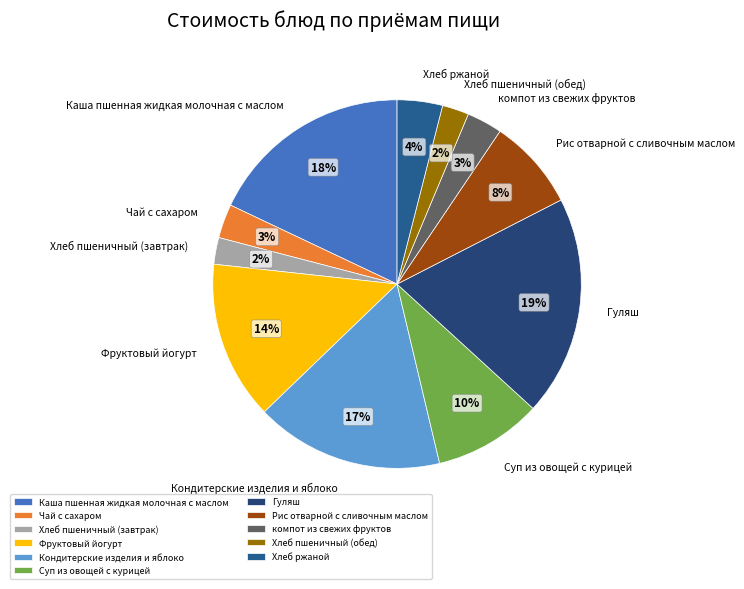

The Гуляш slice represents 19% of the pie. True or false?

True